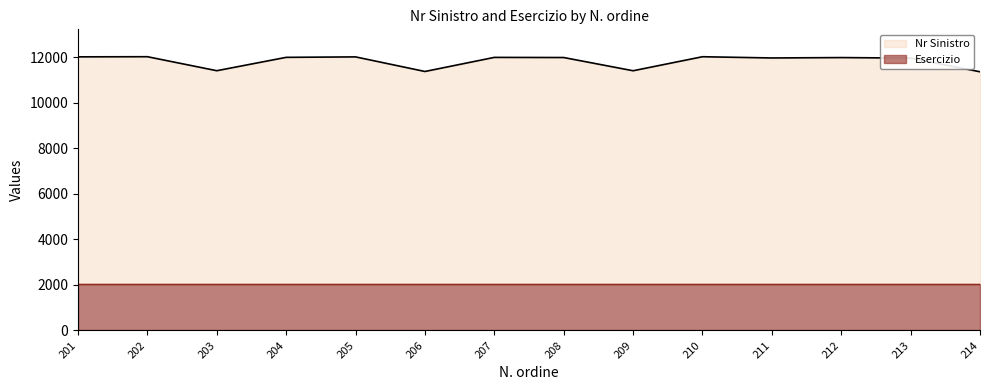

True or false: the data has more than 0 interior local peaks.

True